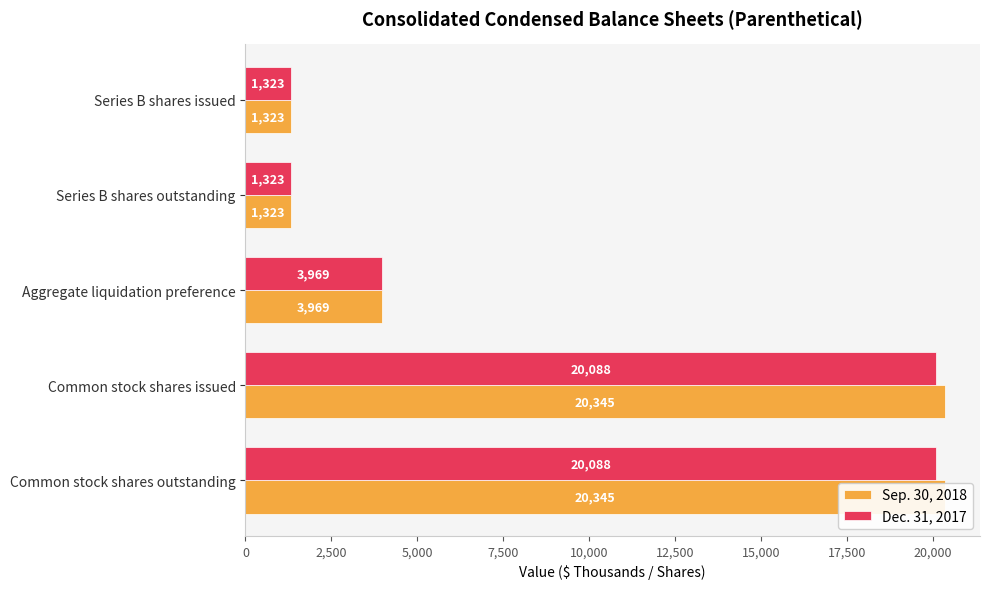

The Dec. 31, 2017 series shows 820 at Series B shares issued. True or false?

False